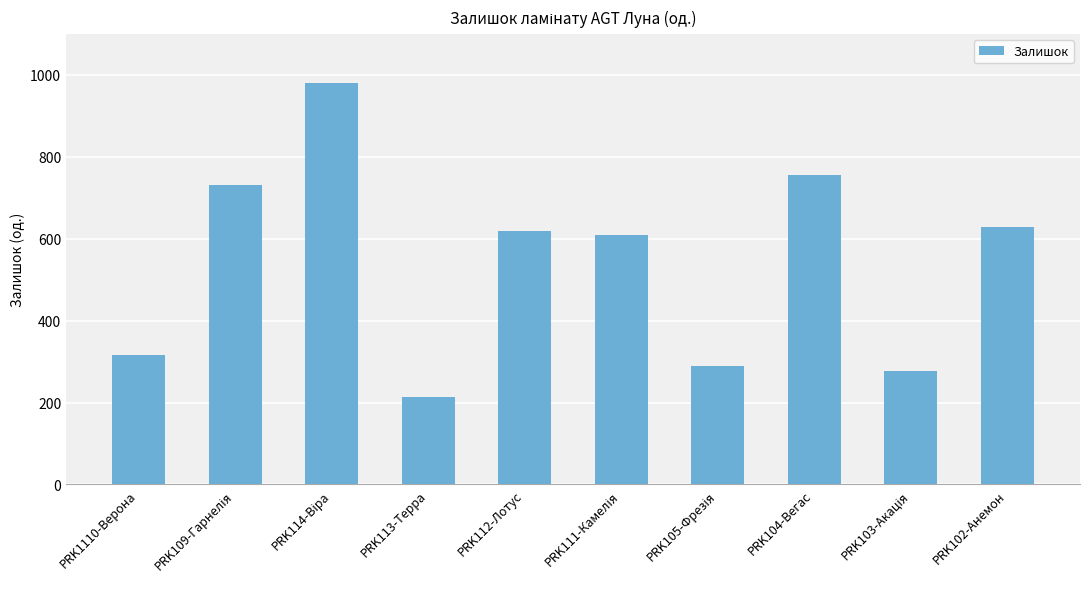

How many data points are less than 619?

5